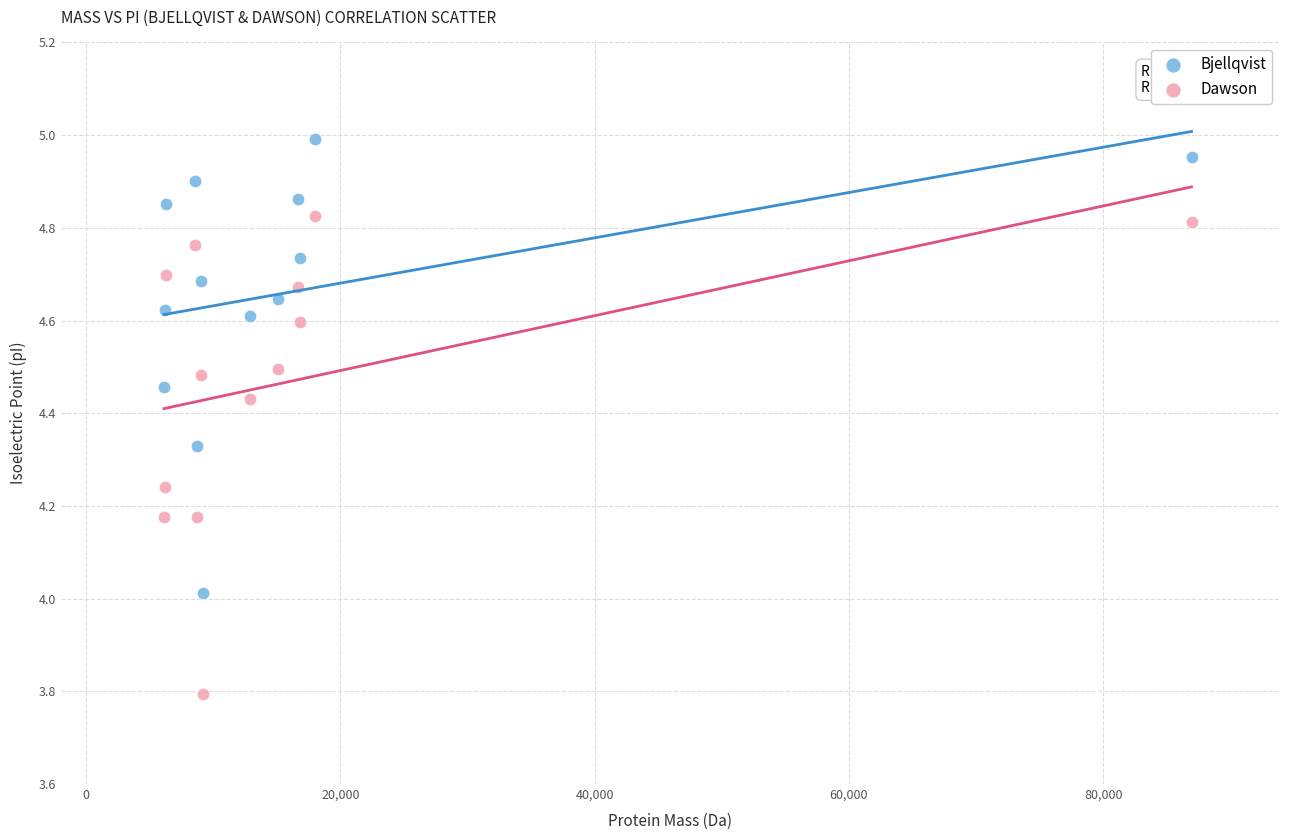

Which series contains the highest Y value?

Bjellqvist